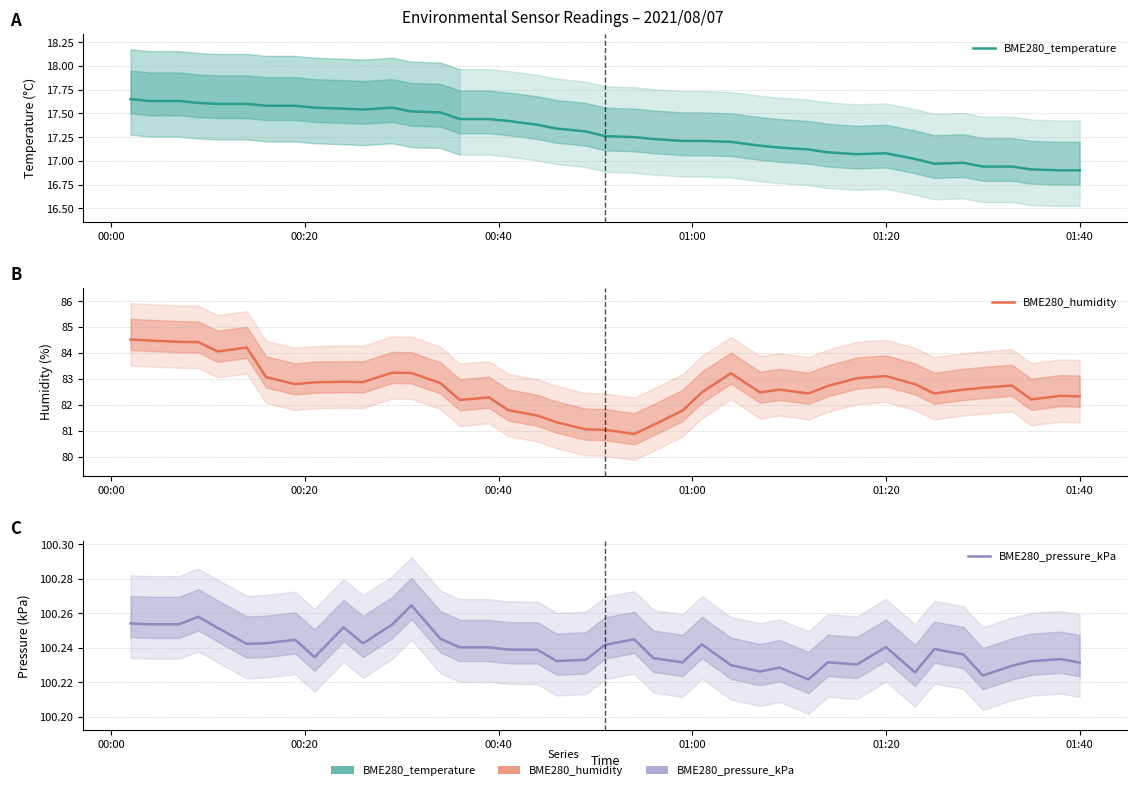

How many series are shown in this chart?

3